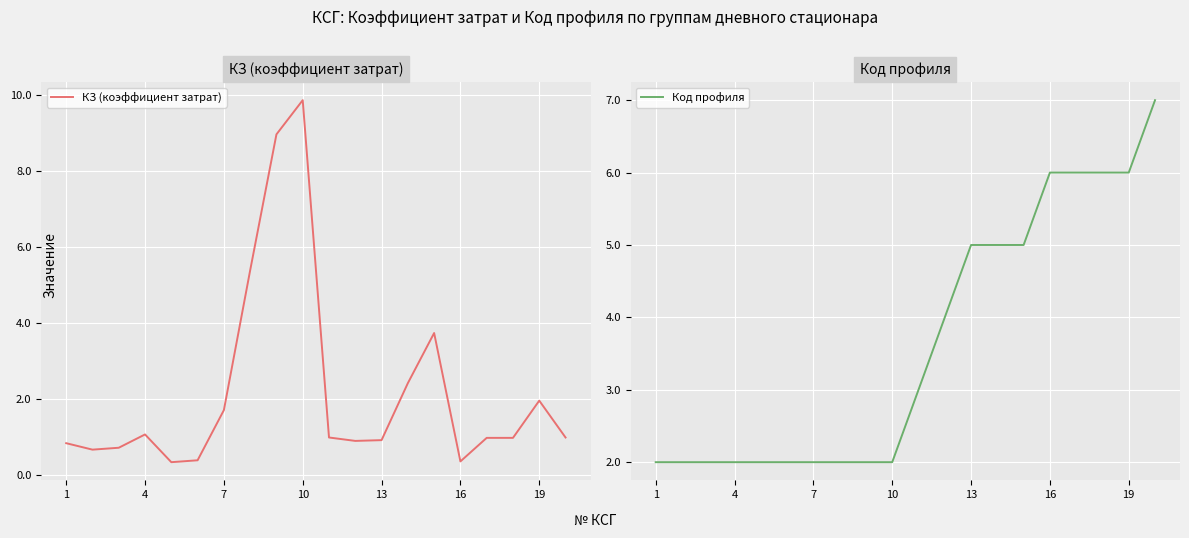

What is the difference between the second highest and minimum values in the Код профиля series?

4